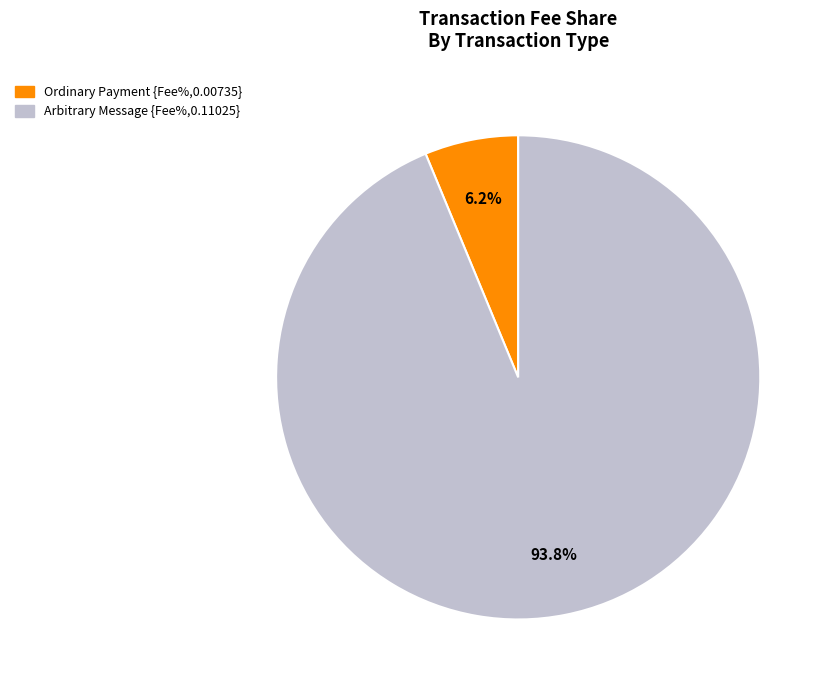

Is there a majority slice in this chart?

Yes